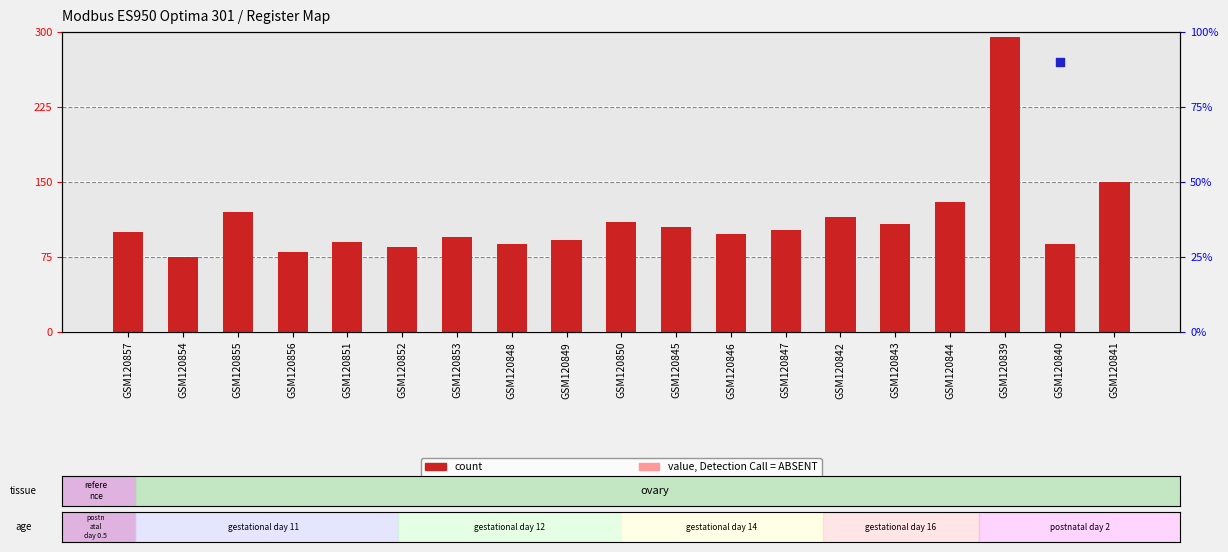

At how many categories does at least one series exceed 264?

1